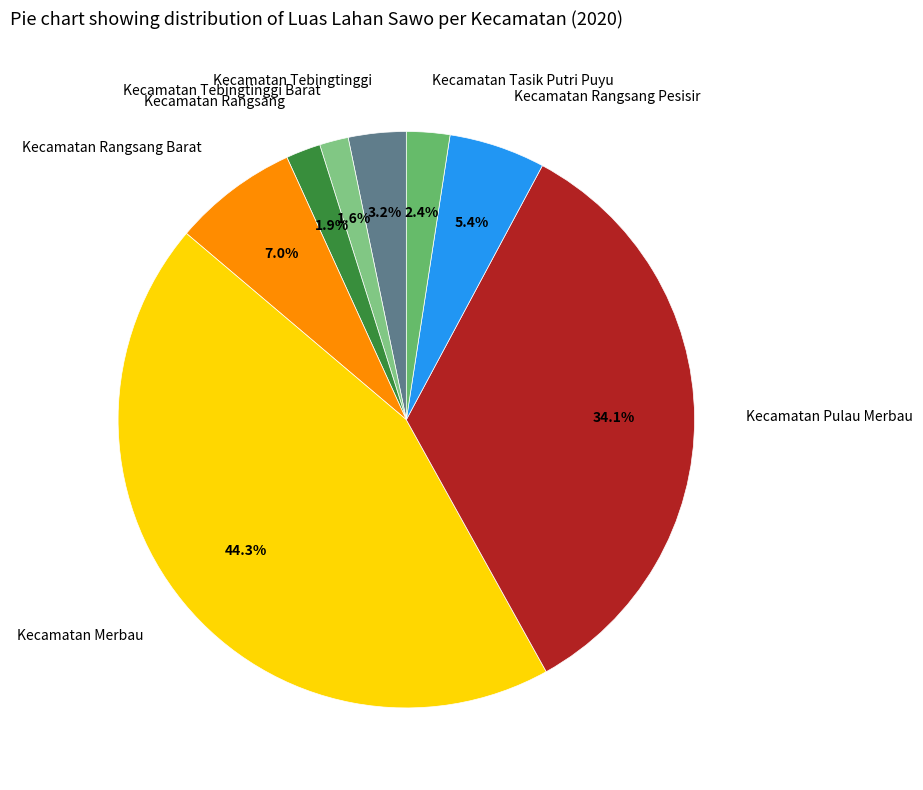

Combined, what portion of the pie is Kecamatan Rangsang Pesisir and Kecamatan Rangsang Barat?

12.4%